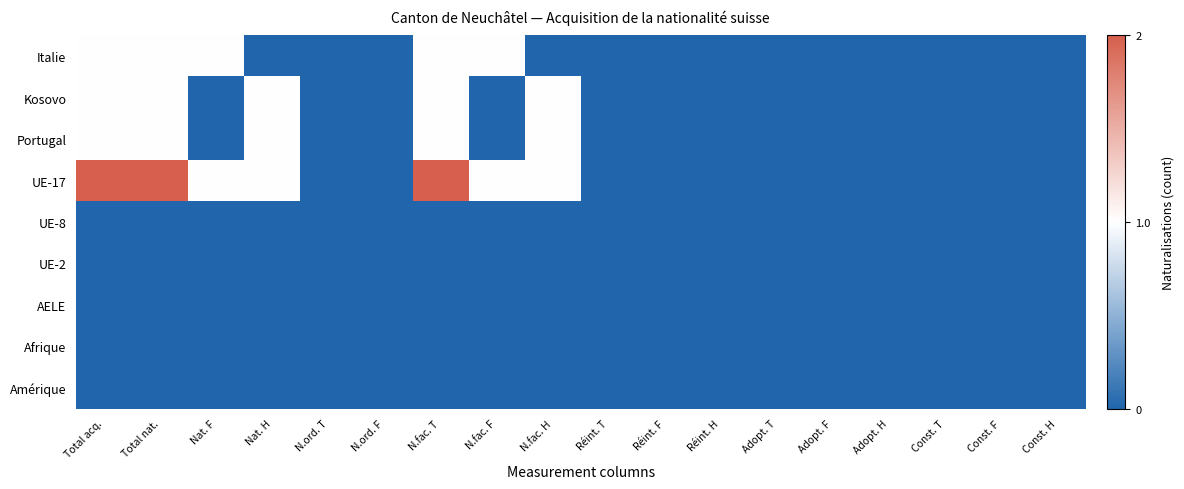

Between Total acq. and N.fac. F, which is larger?

Total acq.